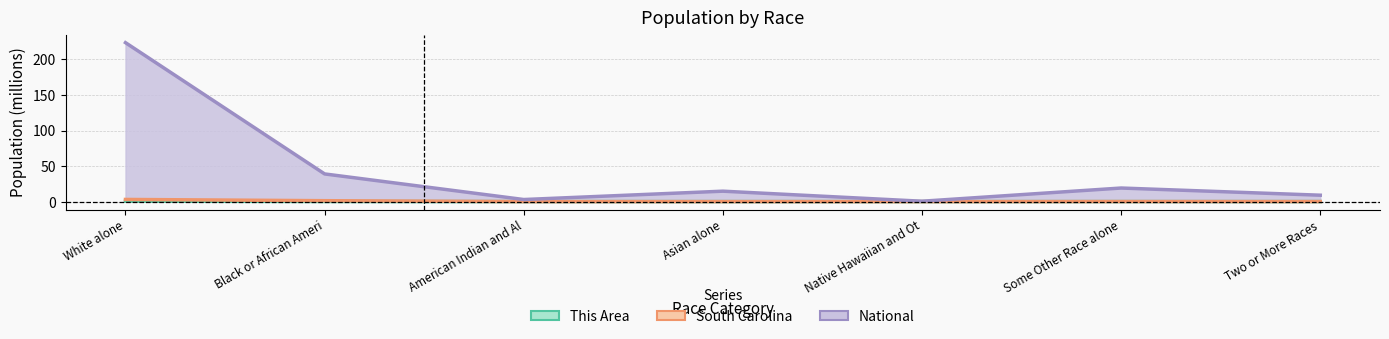

True or false: South Carolina and This Area intersect in this chart.

False